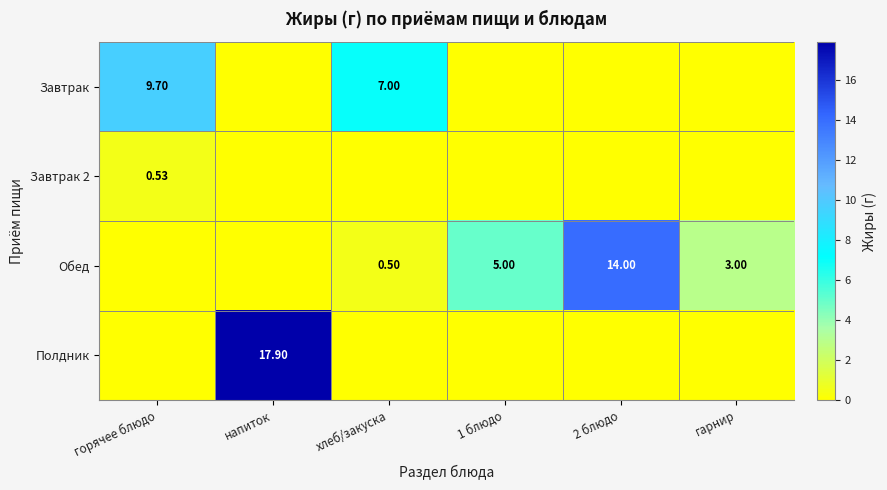

What is the total value across all series at гарнир?

3.0